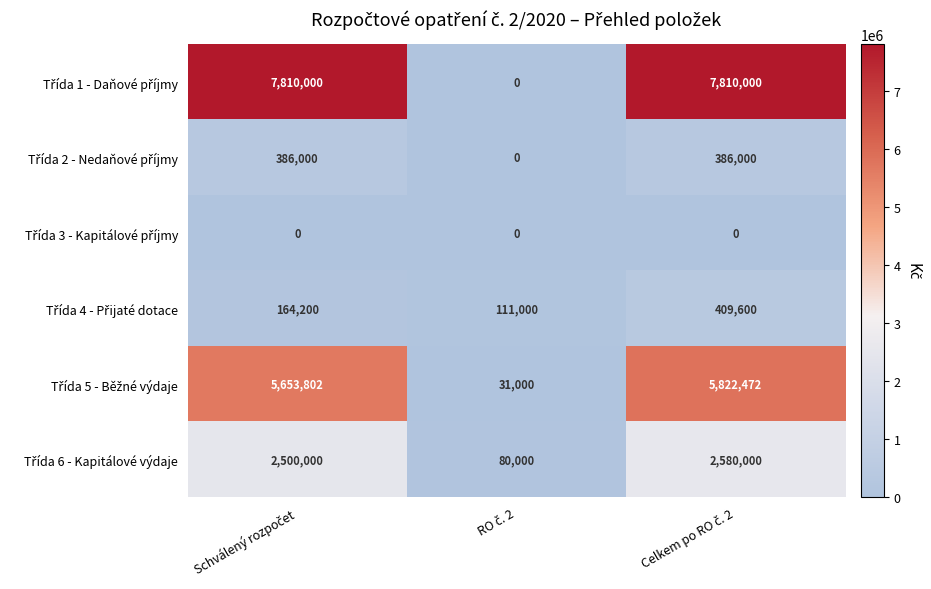

How many distinct data groups are displayed?

6